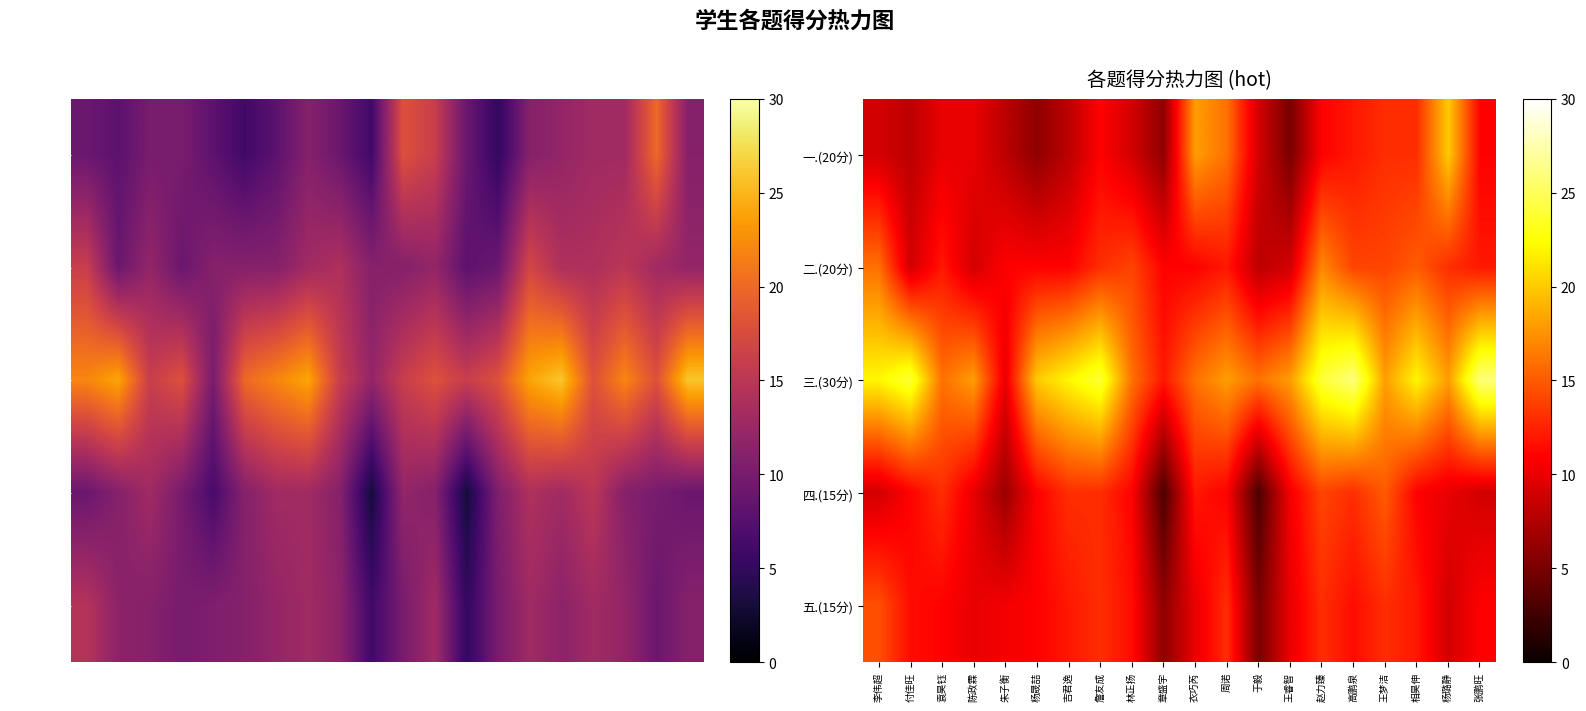

Count the 二.(20分) values in the range 11 to 14.

13